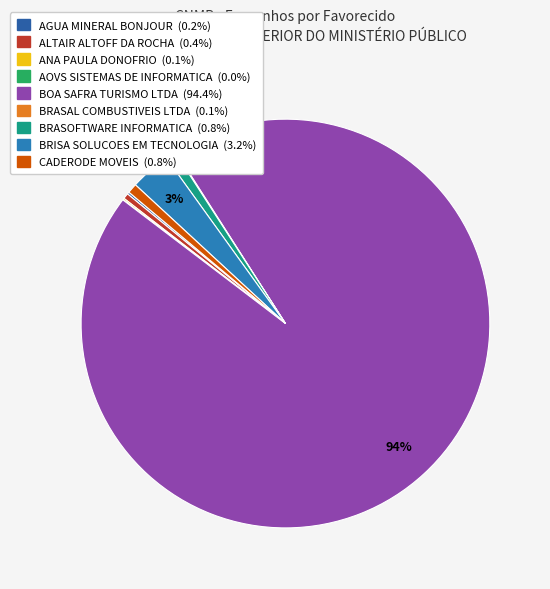

To the nearest percent, what is the average slice percentage?

11%